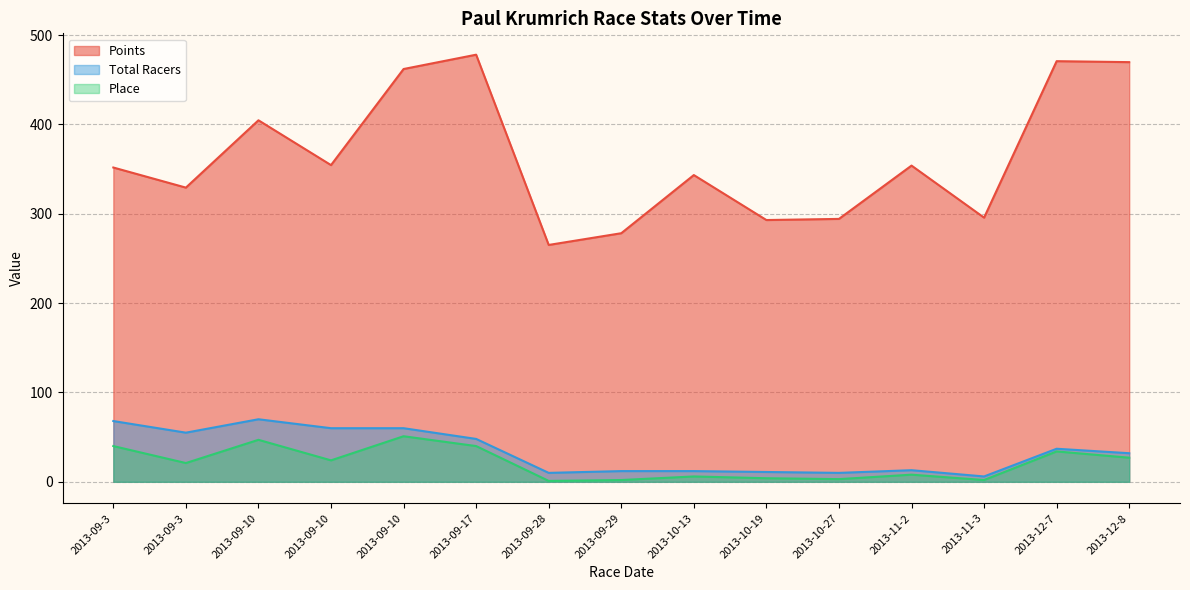

How many lines are shown in the chart?

3